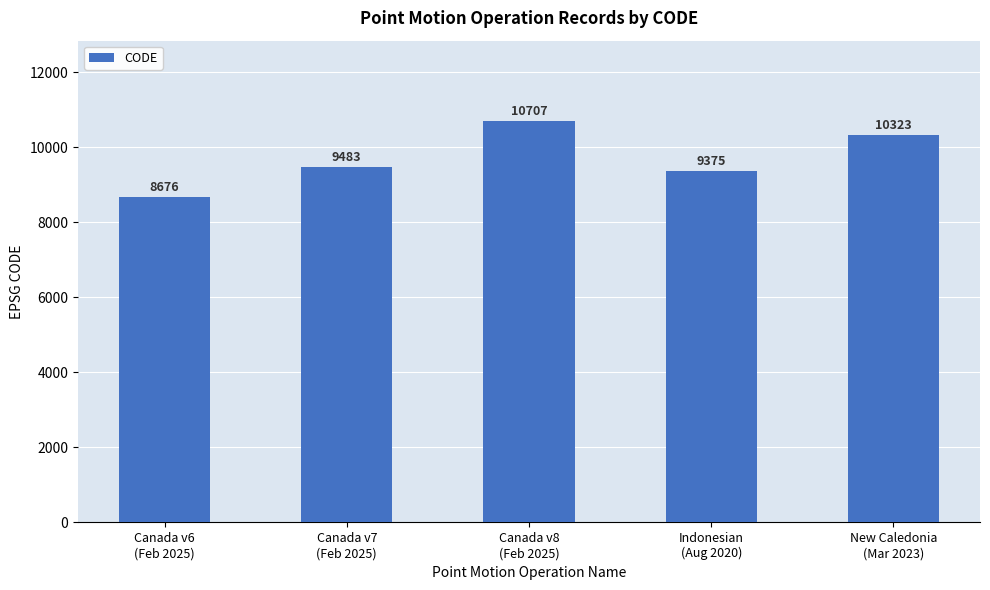

Where is the data nearest to the value 9691?

Canada v7
(Feb 2025)